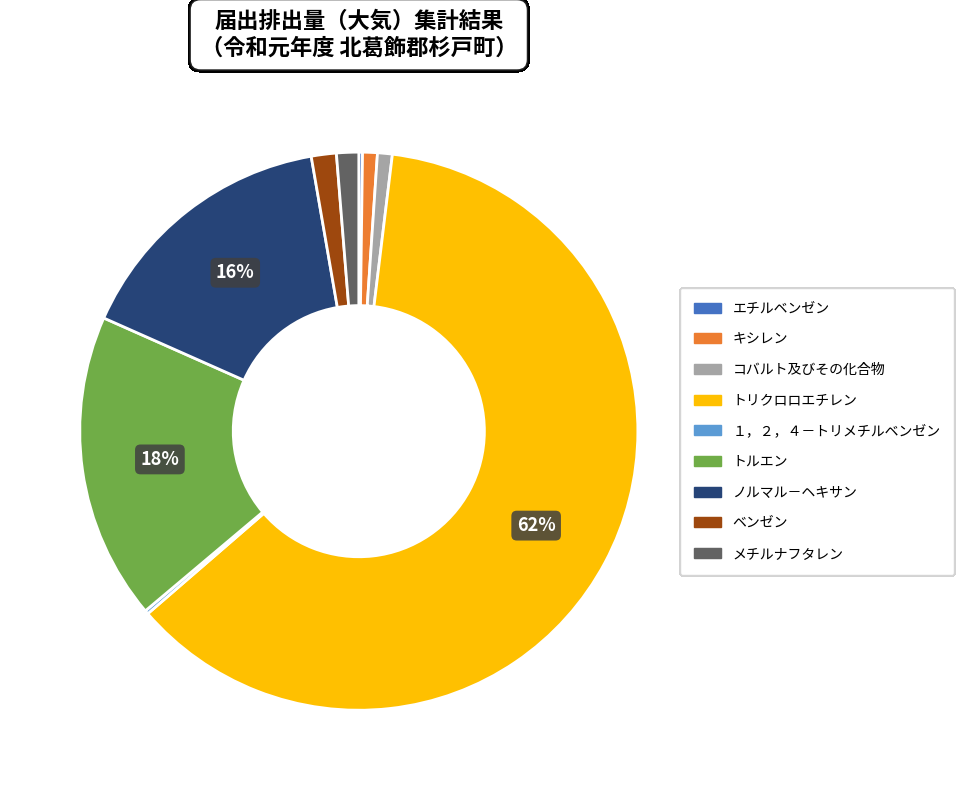

Is the sum of コバルト及びその化合物 and ベンゼン greater than half?

No